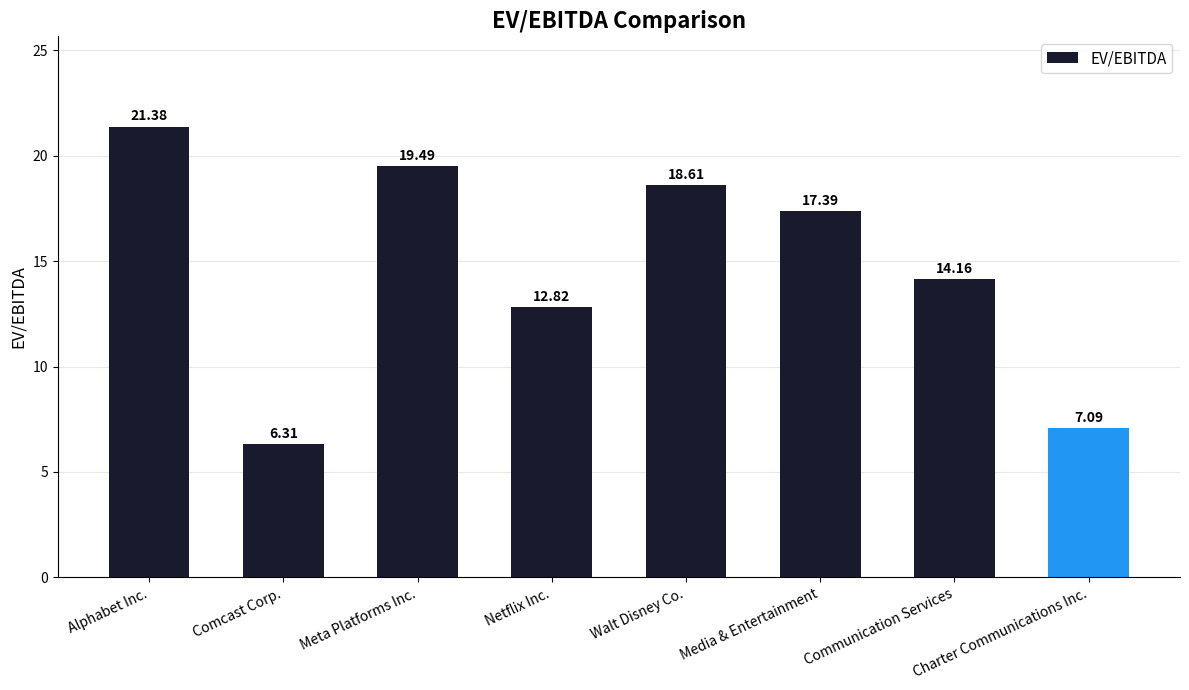

What is the greatest value displayed?

21.4